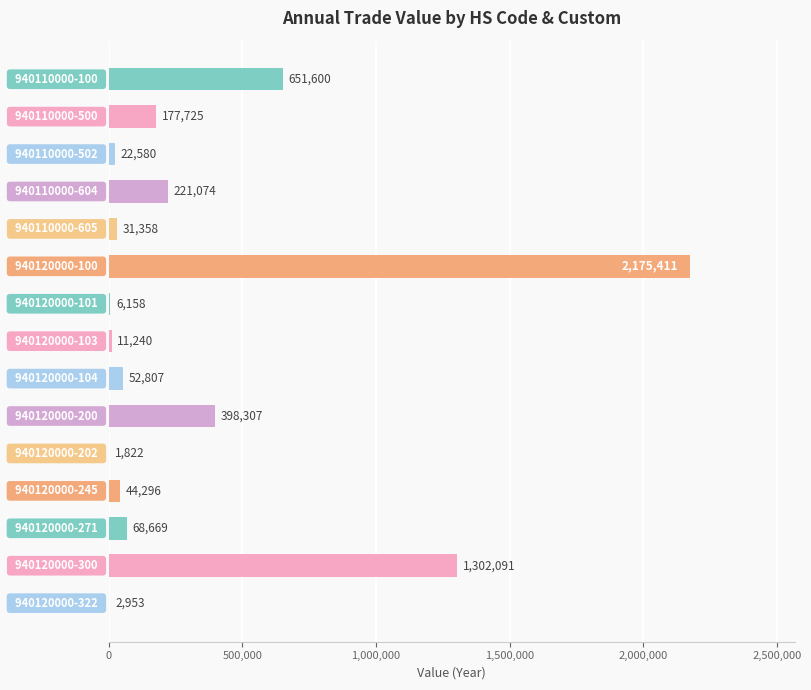

What is the maximum value shown in the chart?

2175411